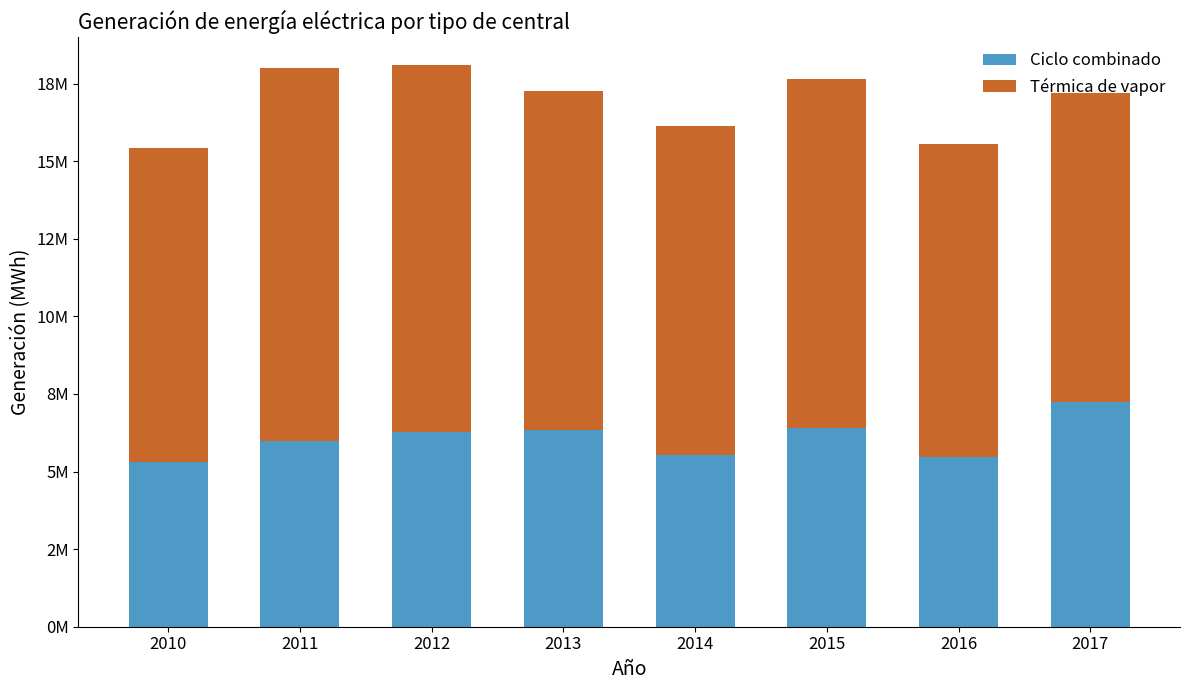

What is the sum of the Ciclo combinado values at 2015 and 2016?

11878363.5